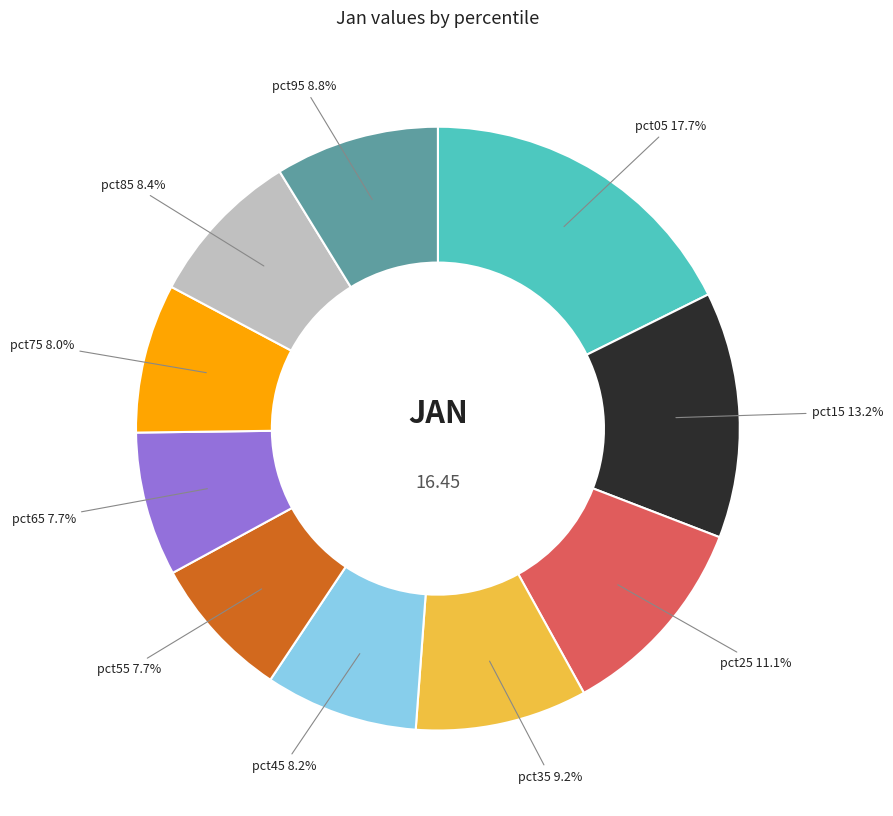

How many segments does this pie chart have?

10